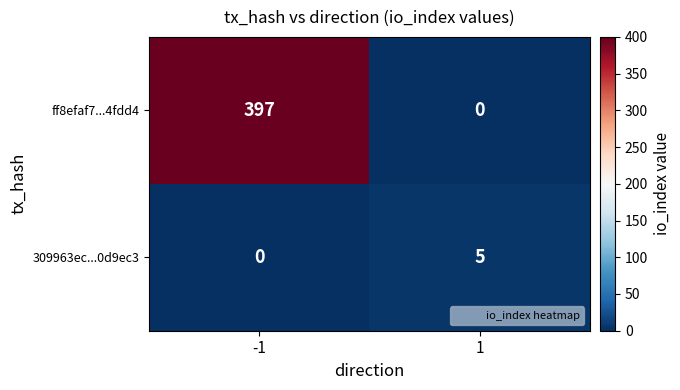

Reading left to right, transcribe all the data shown in this chart.

ff8efaf7...4fdd4: 397	0
309963ec...0d9ec3: 0	5